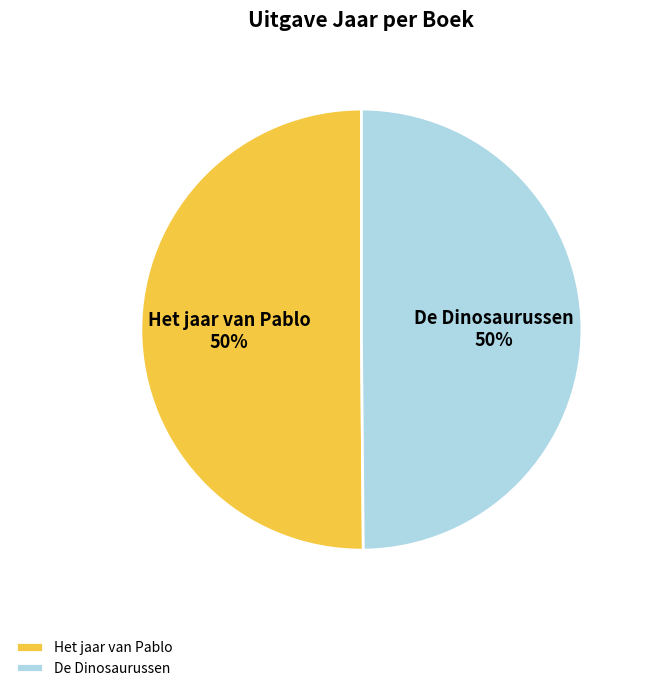

To the nearest percent, what portion does Het jaar van Pablo represent?

50%